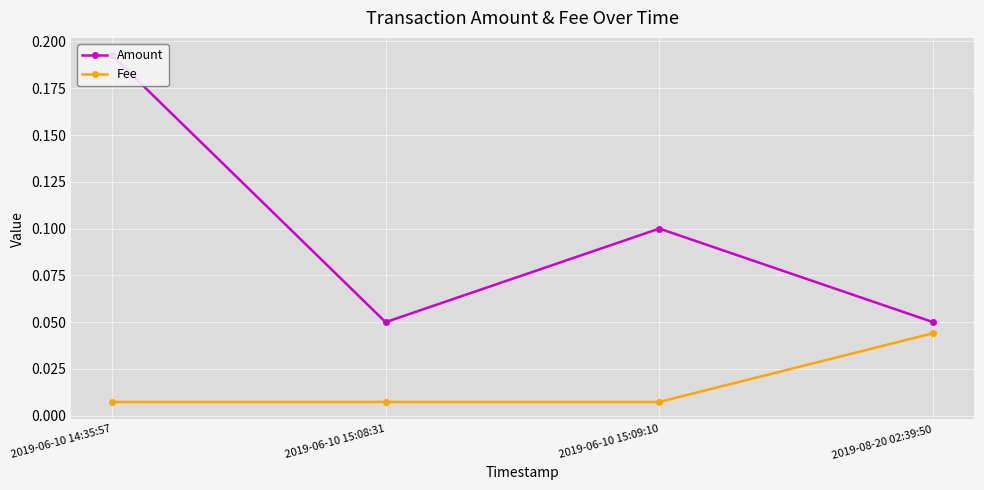

True or false: Fee has more than 0 points higher than both neighbors.

False